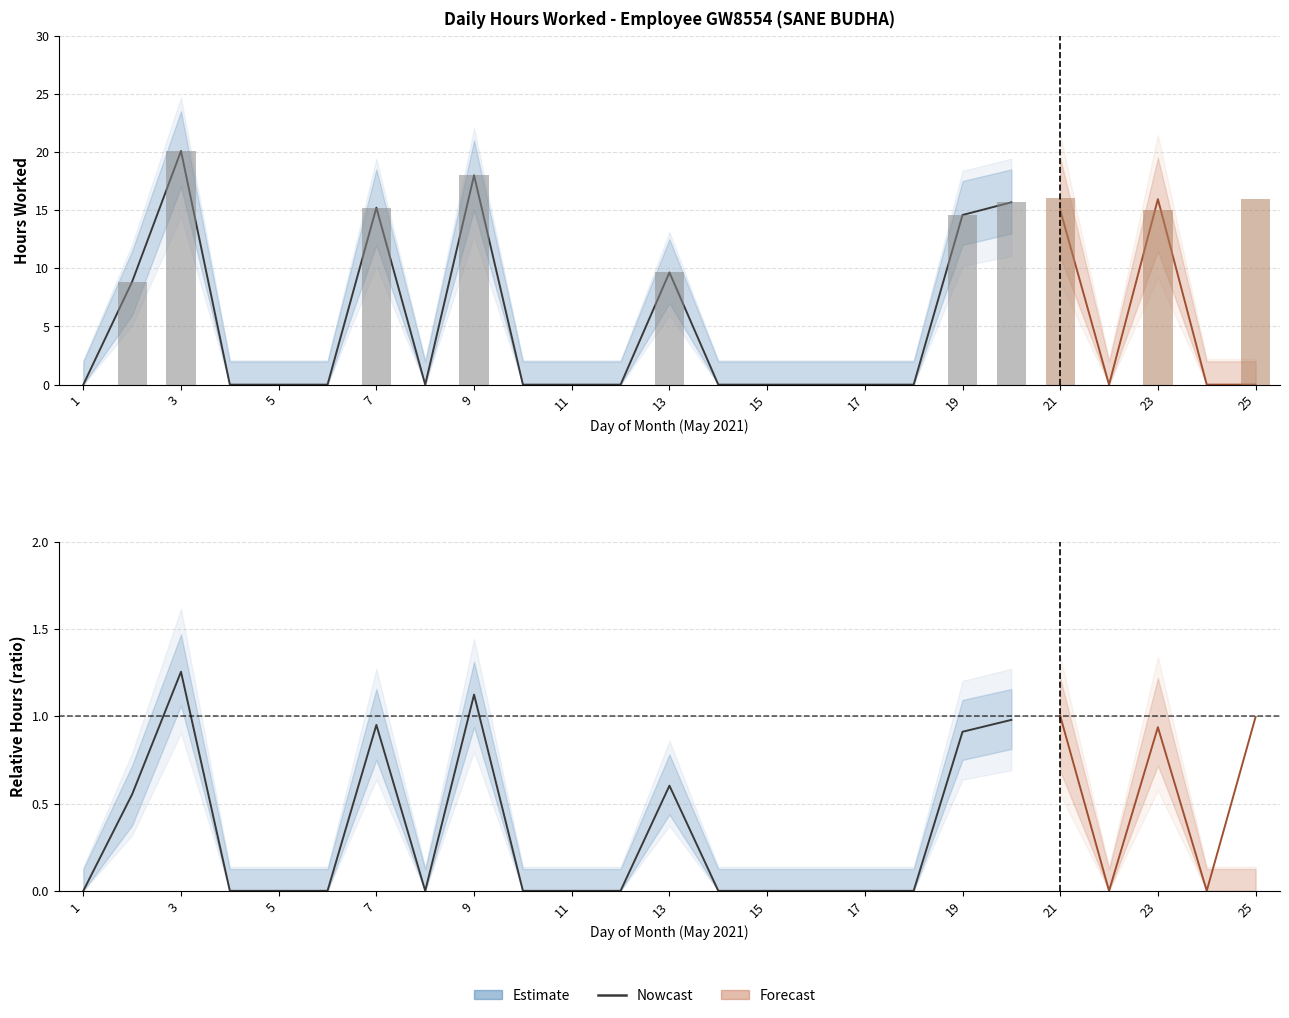

How many data points are above 0?

7